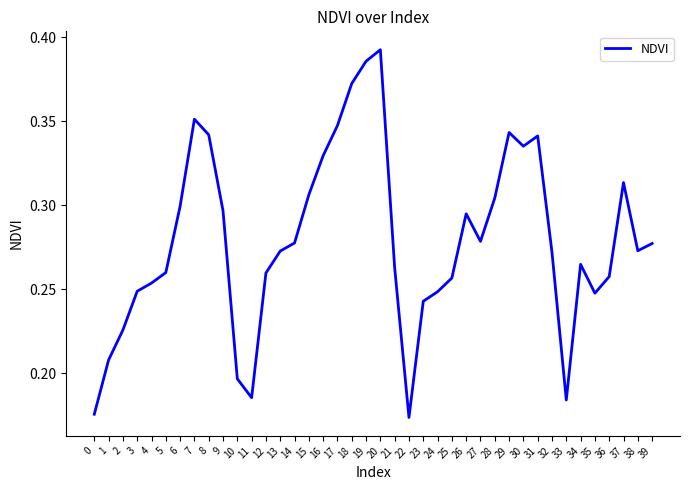

Is it true that the value at 22 is 0.3?

False